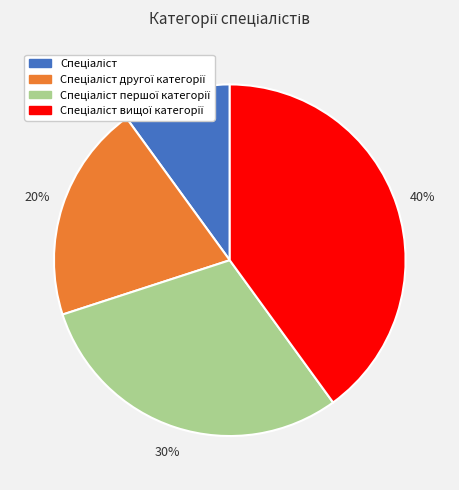

How many slices are in this pie chart?

4